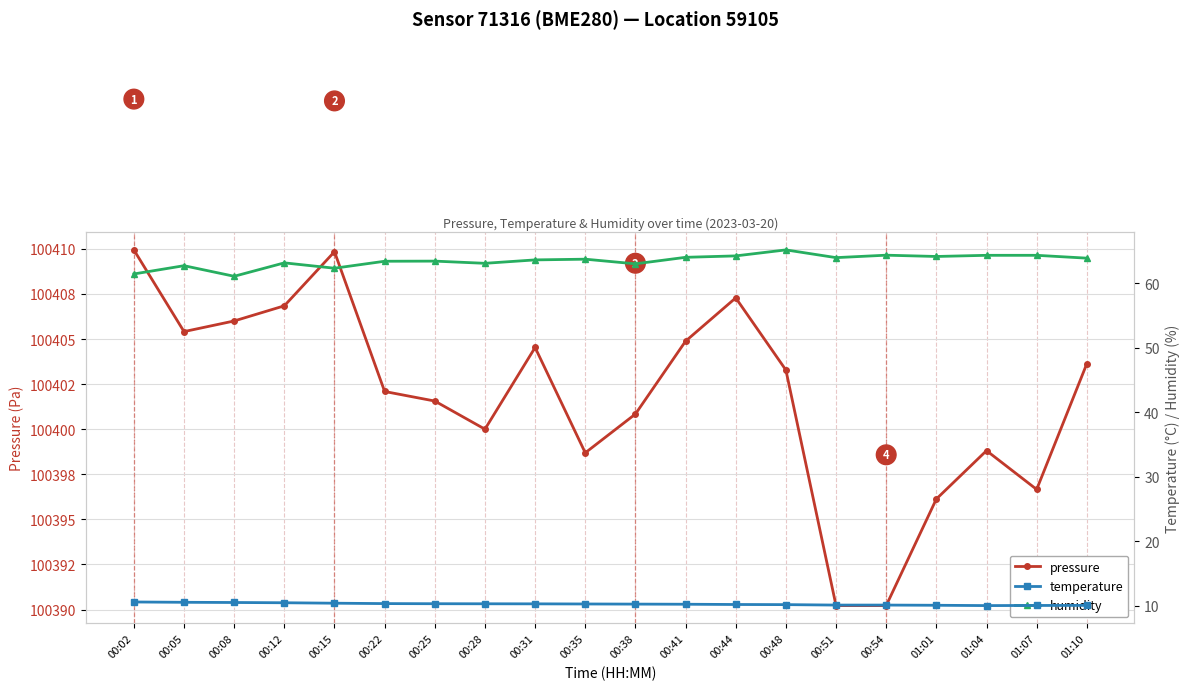

Reading right to left, list all the values displayed in this chart.

pressure: 100403.6	100396.7	100398.8	100396.1	100390.2	100390.2	100403.3	100407.3	100404.9	100400.8	100398.7	100404.5	100400.0	100401.6	100402.1	100409.8	100406.8	100406.0	100405.4	100409.9
temperature: 10.1	10.1	10.0	10.1	10.1	10.1	10.2	10.2	10.2	10.3	10.3	10.3	10.3	10.3	10.3	10.4	10.5	10.5	10.5	10.6
humidity: 63.9	64.3	64.3	64.2	64.3	64.0	65.2	64.2	64.0	63.0	63.7	63.6	63.1	63.4	63.4	62.3	63.2	61.1	62.7	61.4